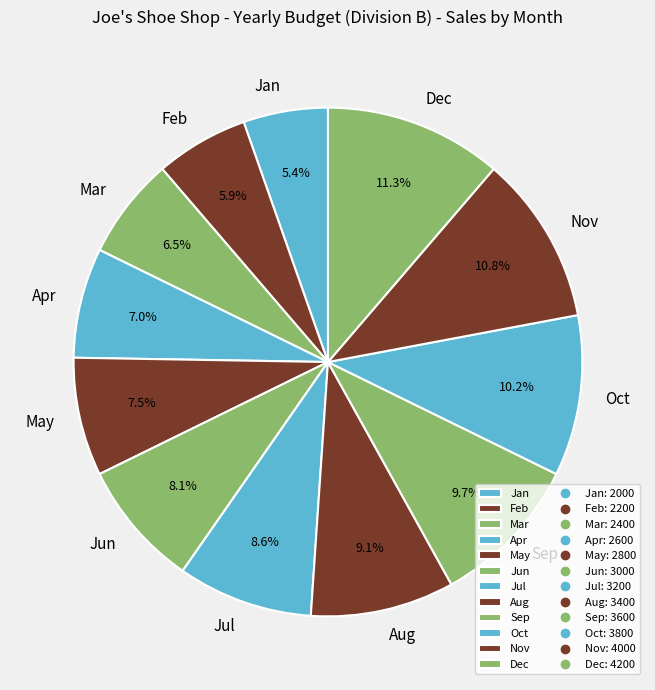

Does Nov represent more than half of the total?

No